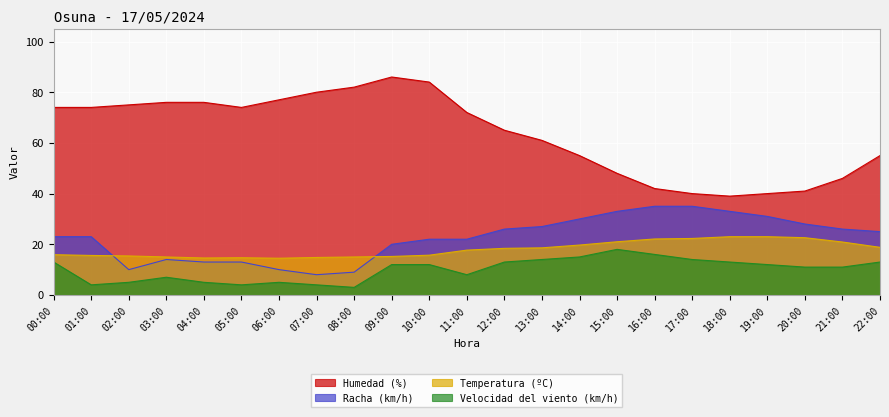

What are all the series names shown in the legend?

Humedad (%), Racha (km/h), Temperatura (ºC), Velocidad del viento (km/h)